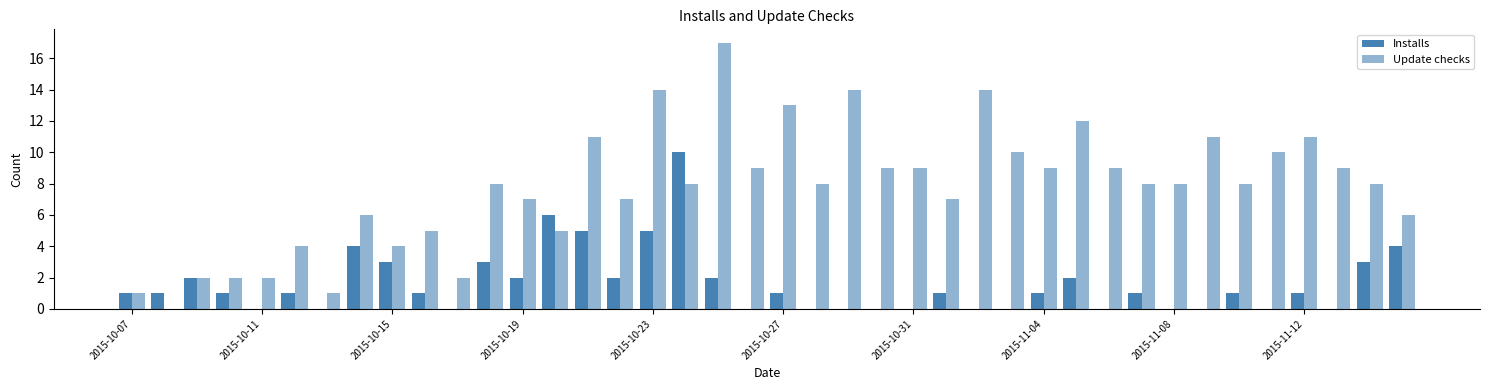

Which series has the largest total across all categories?

Update checks